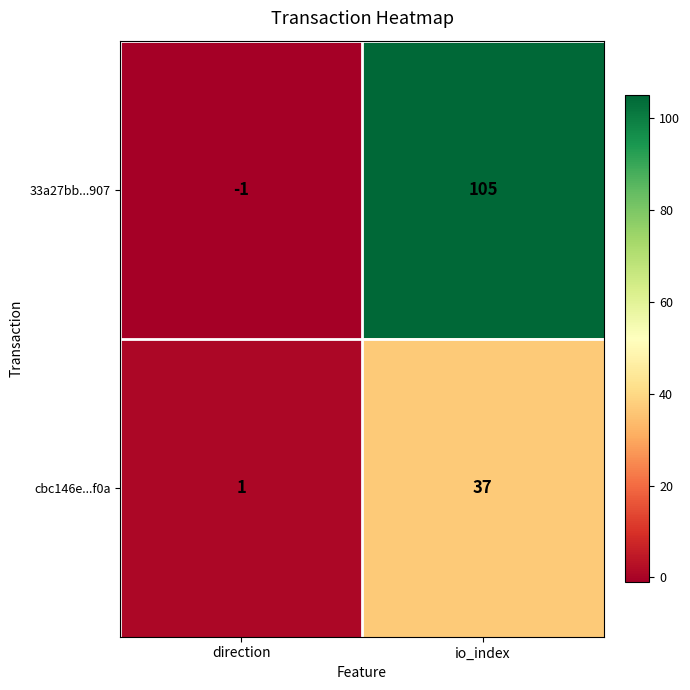

What is the difference between the cbc146e...f0a values at io_index and direction?

36